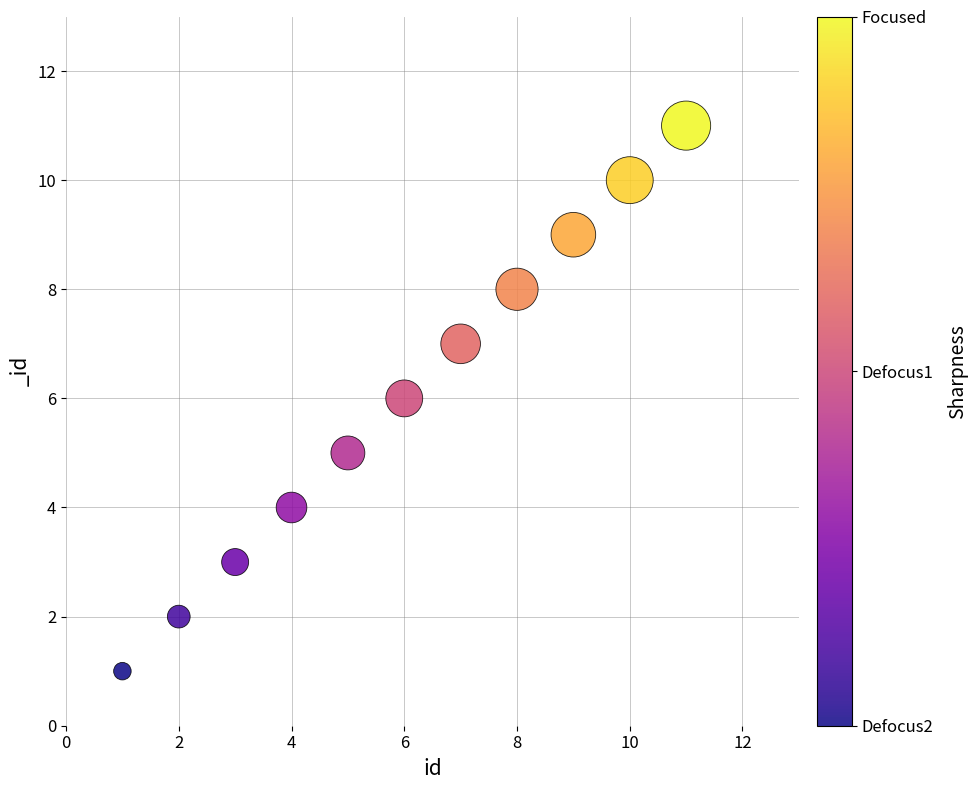

What is the range of Y values (max minus min)?

10